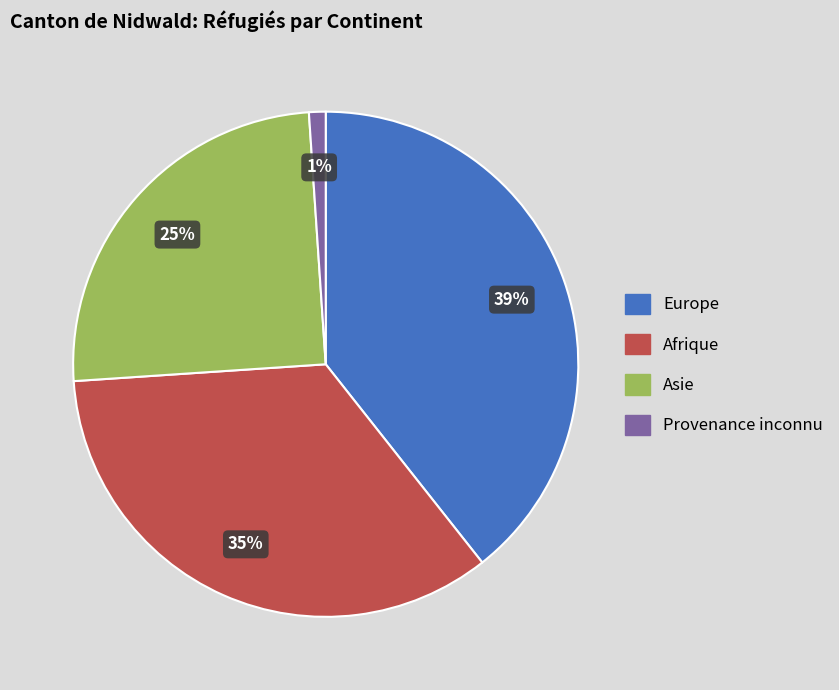

Do Europe and Asie together represent more than half of the pie?

Yes